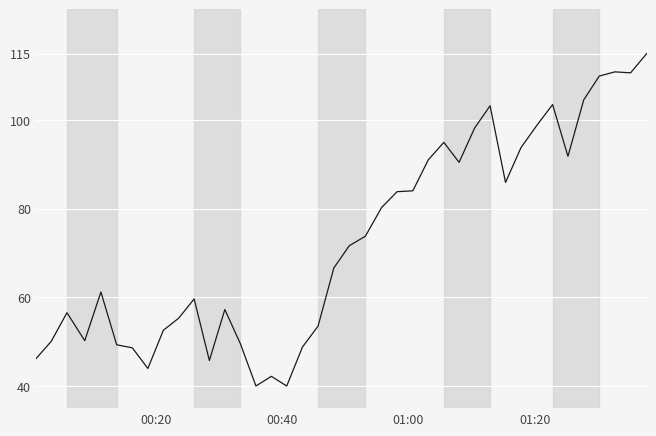

What is the maximum value shown in the chart?

115.0